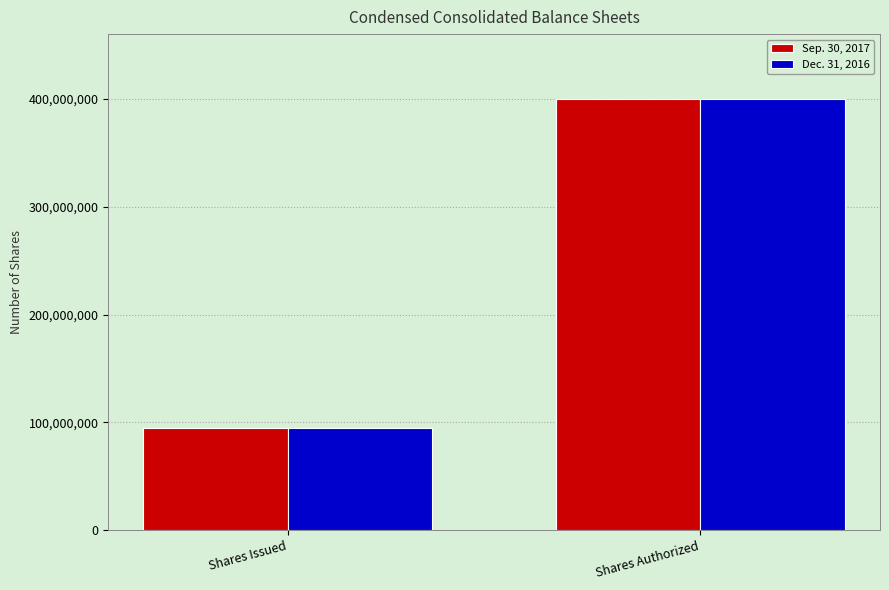

What is the average value of the Dec. 31, 2016 series?

247636964